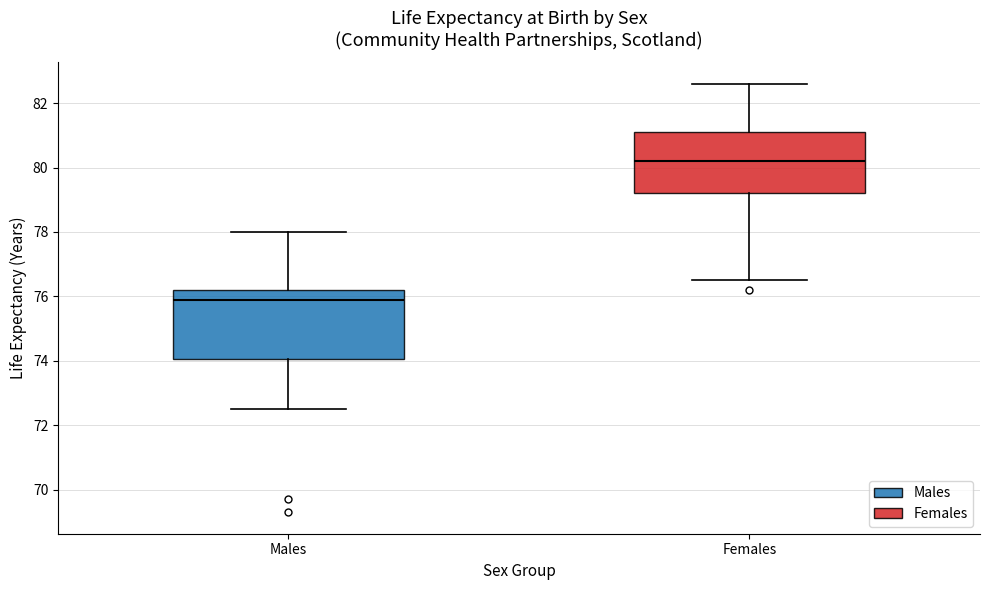

Which box is the tallest, from its lower edge to its upper edge?

Males